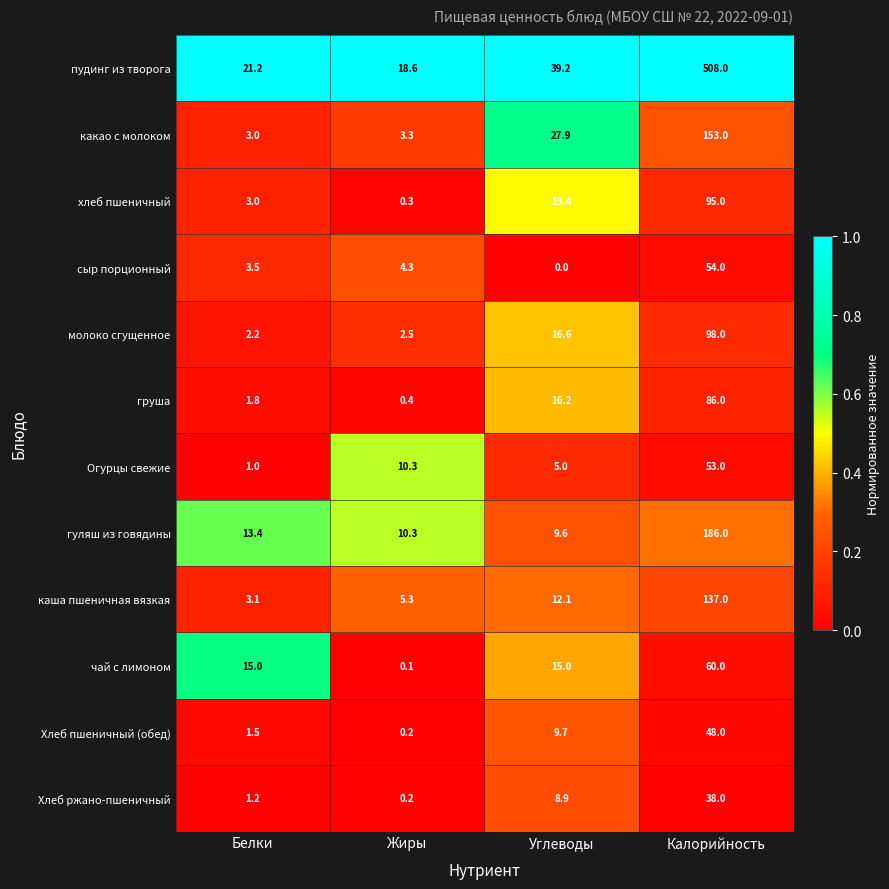

How many distinct data groups are displayed?

12